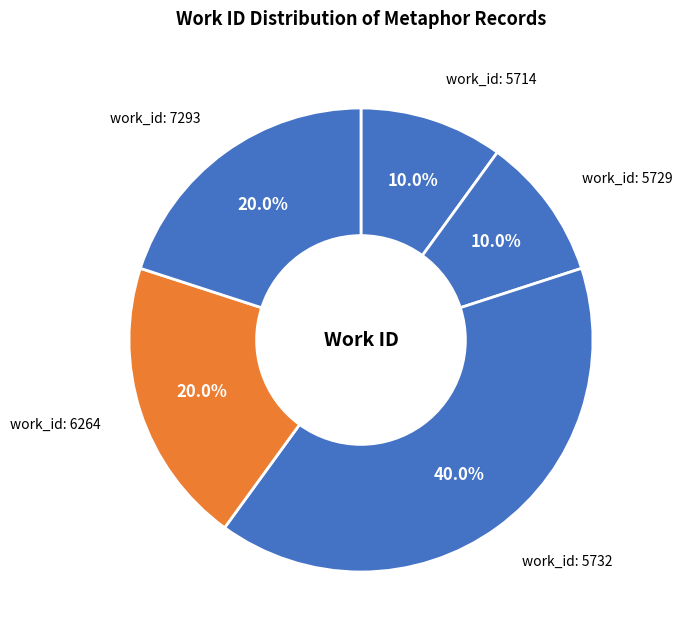

What percentage is NOT represented by work_id: 6264?

80.0%